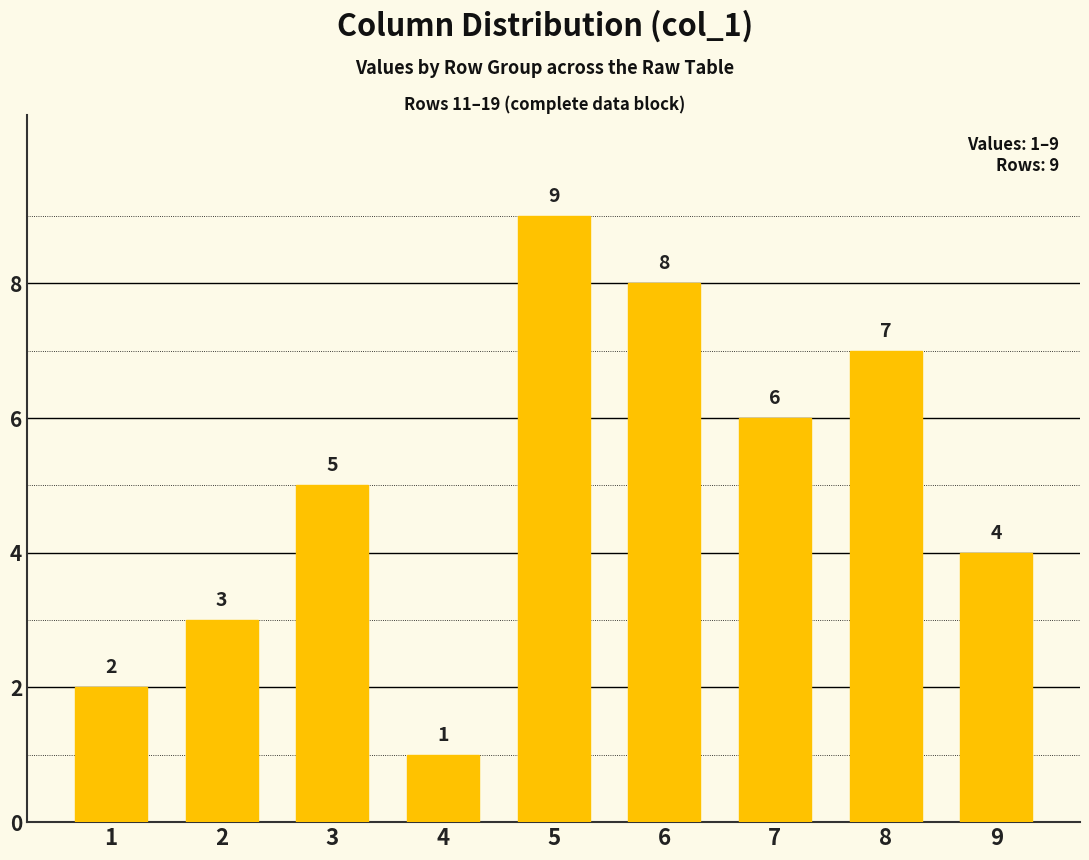

What is the difference between the maximum and minimum values?

8